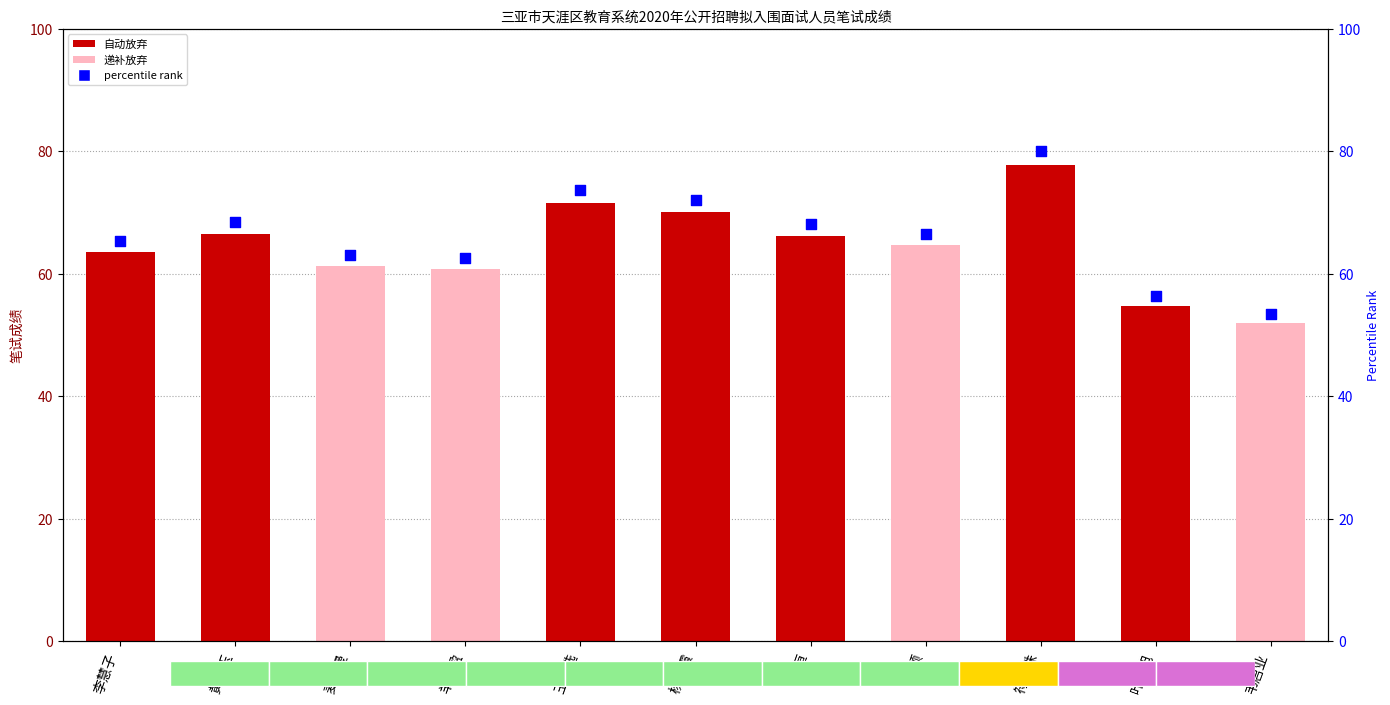

What is the total value across all series at 黄颖?

131.2